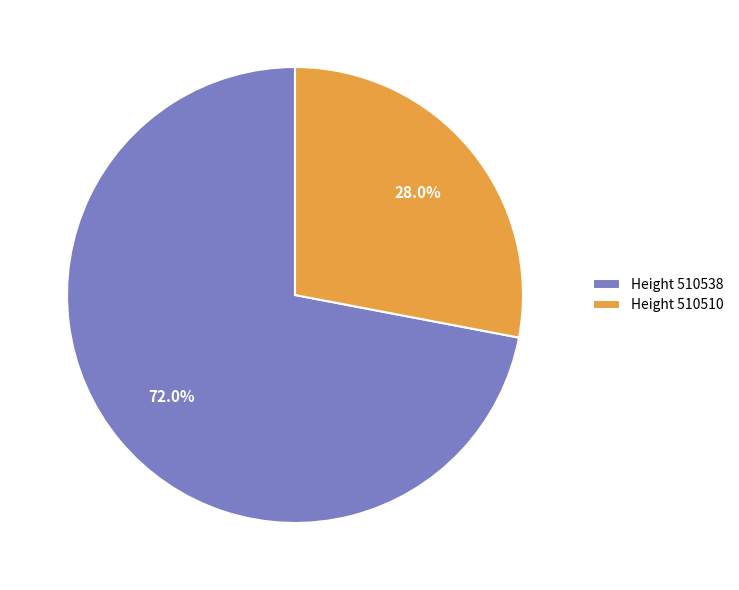

Between Height 510510 and Height 510538, which is larger?

Height 510538